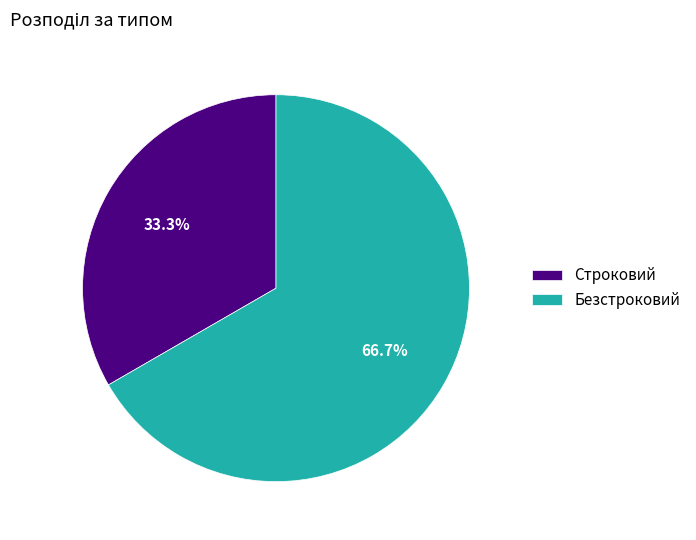

Which category accounts for the majority?

Безстроковий